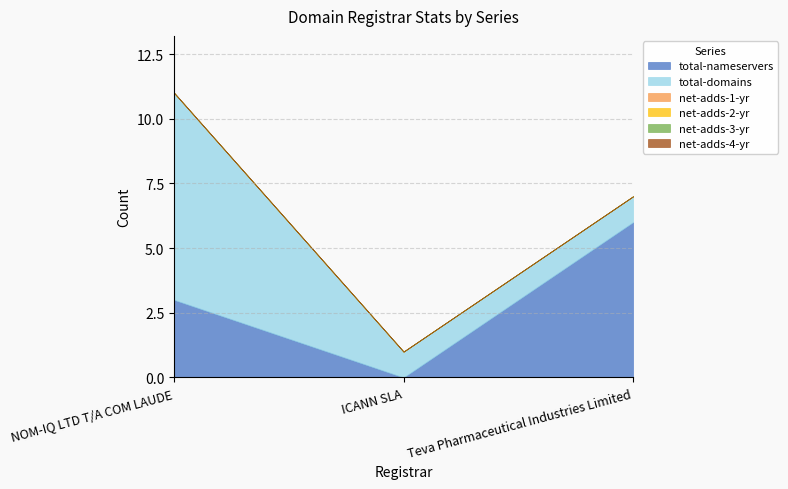

The total-domains series shows 4 at NOM-IQ LTD T/A COM LAUDE. True or false?

False